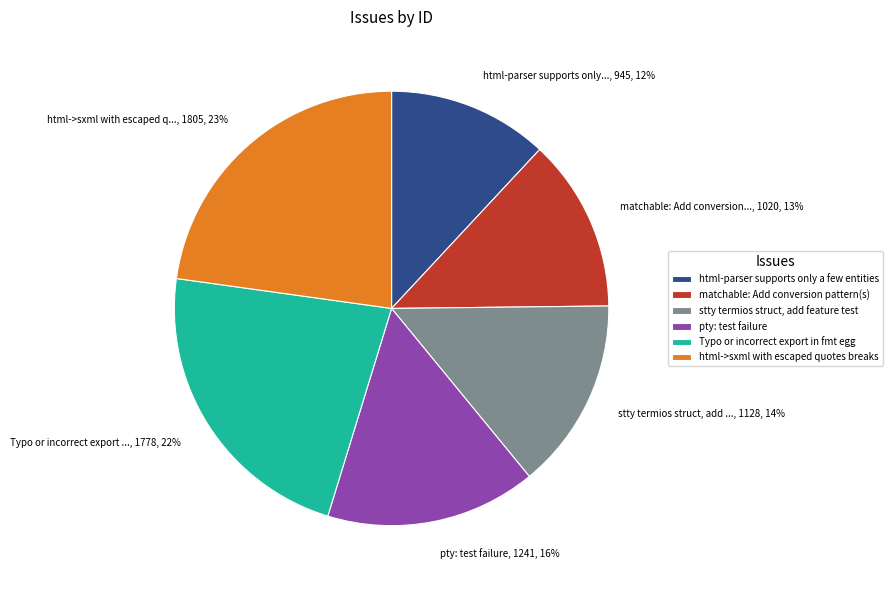

Between pty: test failure and matchable: Add conversion pattern(s), which is larger?

pty: test failure